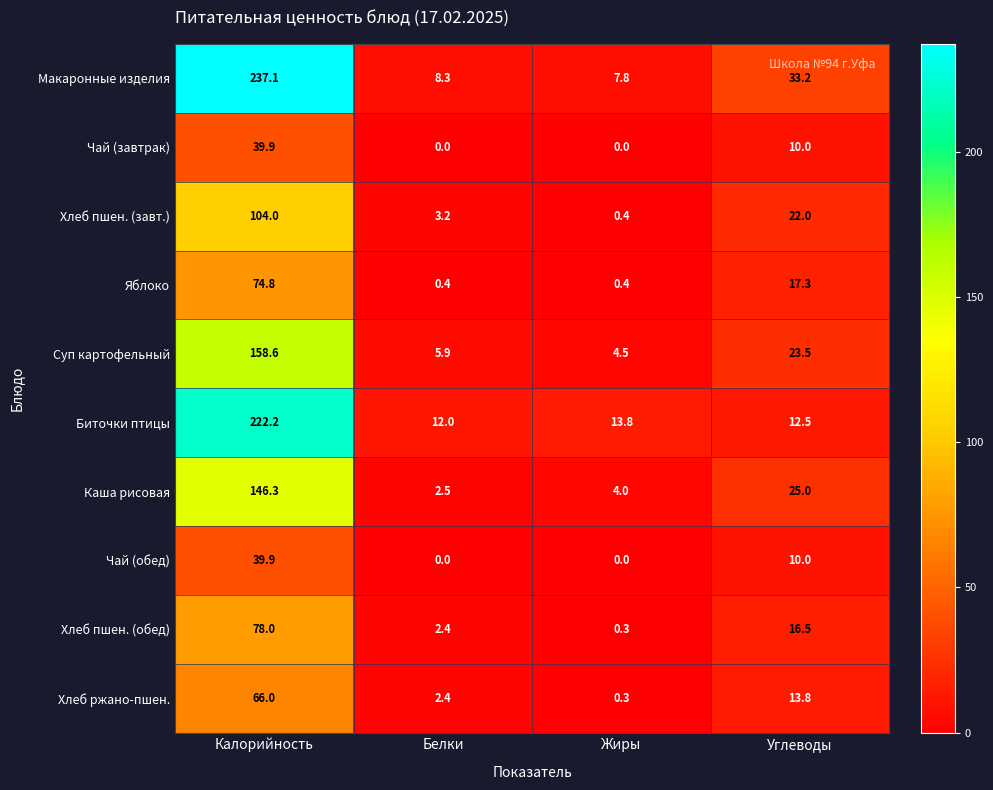

What is the minimum value for Макаронные изделия?

7.8